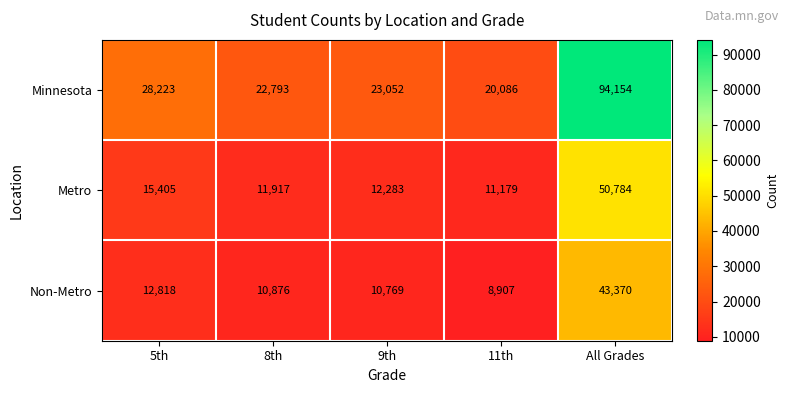

At which label is Minnesota closest to 57120?

5th